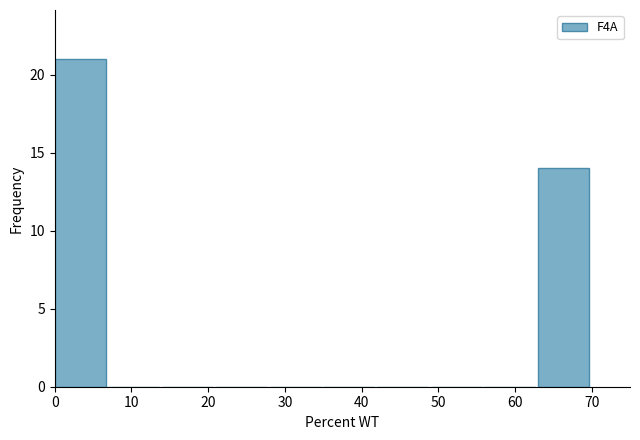

Reading left to right, transcribe this chart: for each bar, give the range it covers on the x-axis and its height. The values are not printed on the chart, so give them approximately, as read against the axis.

0 to 7: 21
7 to 14: 0
14 to 21: 0
21 to 28: 0
28 to 35: 0
35 to 42: 0
42 to 49: 0
49 to 56: 0
56 to 63: 0
63 to 70: 14